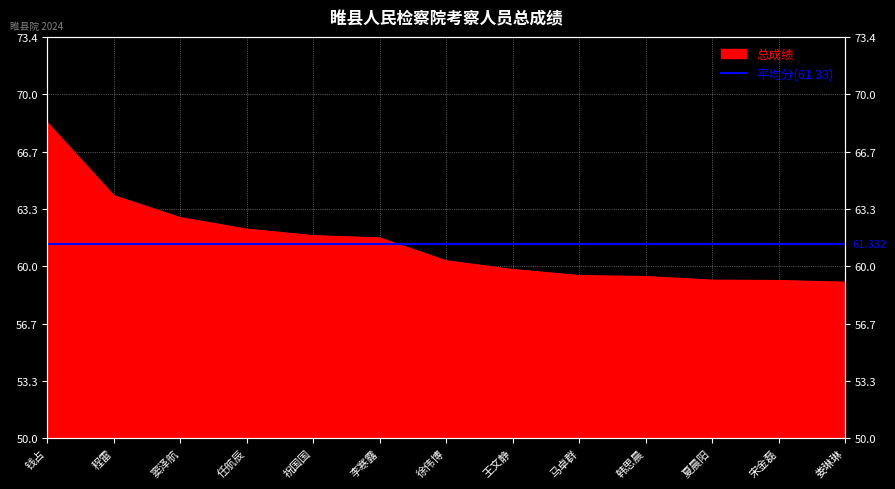

Reading left to right, list all the values displayed in this chart.

钱占=68.4	程雷=64.1	窦泽航=62.8	任航辰=62.2	祝国国=61.8	李寒露=61.6	徐伟博=60.3	王文静=59.8	马卓群=59.5	韩思晨=59.4	夏晨阳=59.2	宋金磊=59.2	娄琳琳=59.1